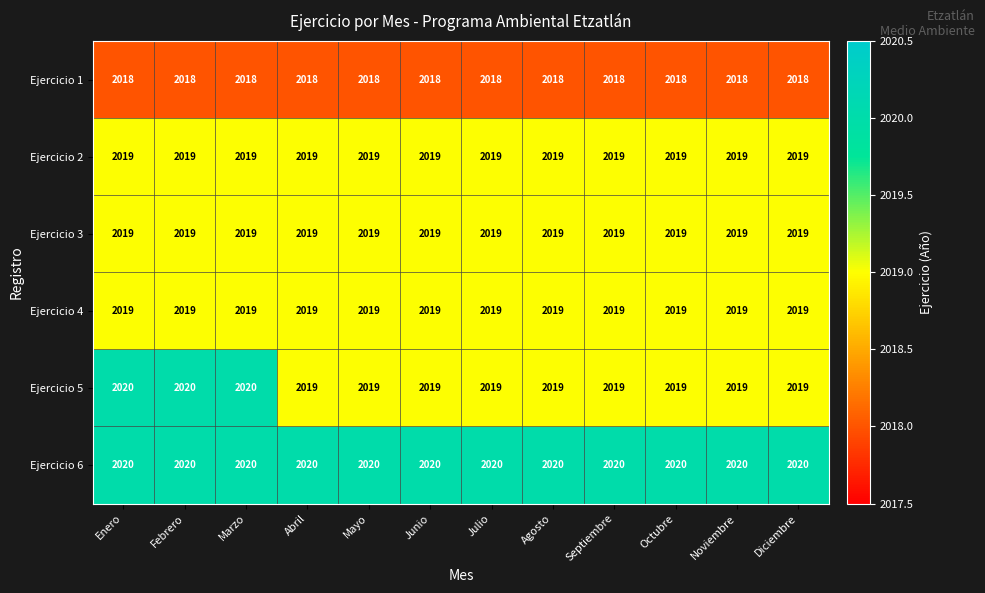

True or false: Ejercicio 4 has a value of 3593 at Agosto.

False